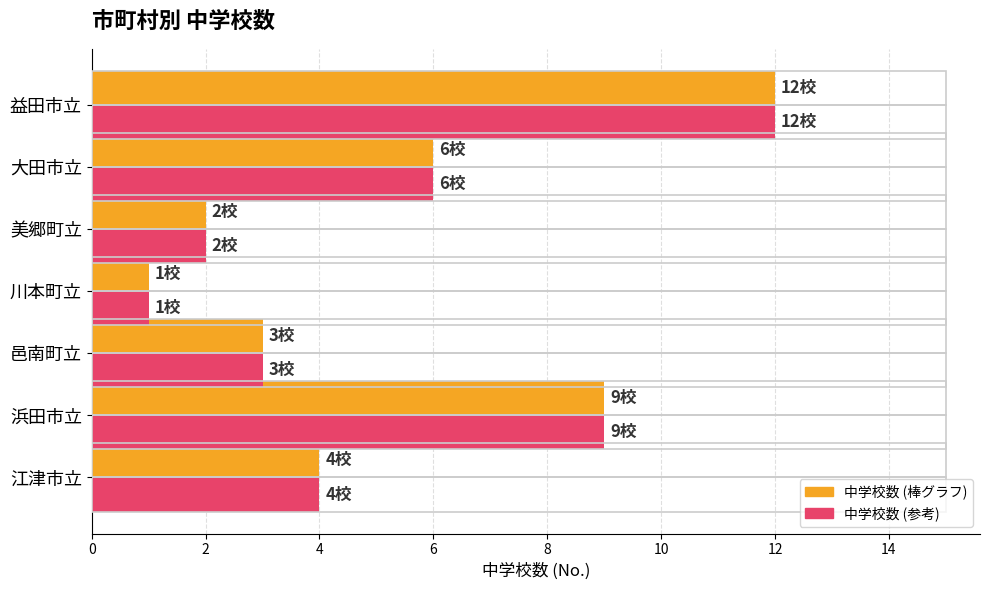

What is the total value across all series at 邑南町立?

6